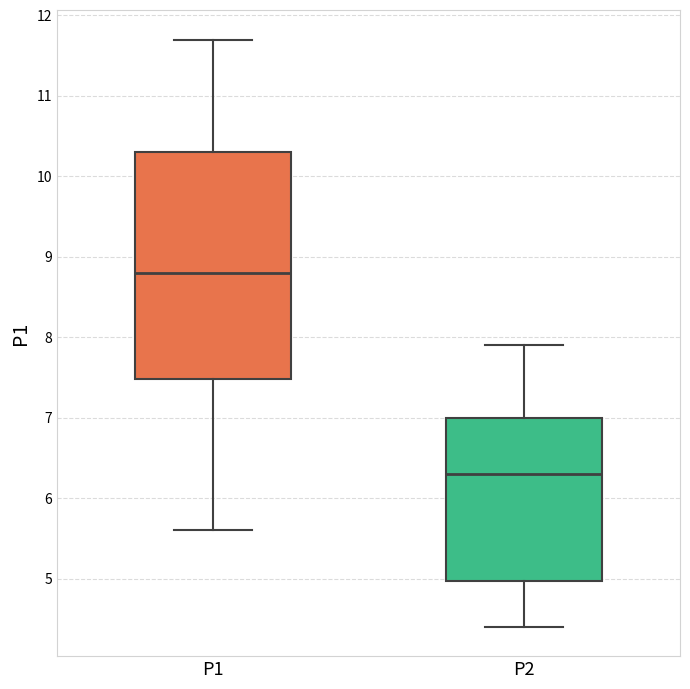

Comparing the boxes themselves (not the whiskers), which one is the tallest?

P1